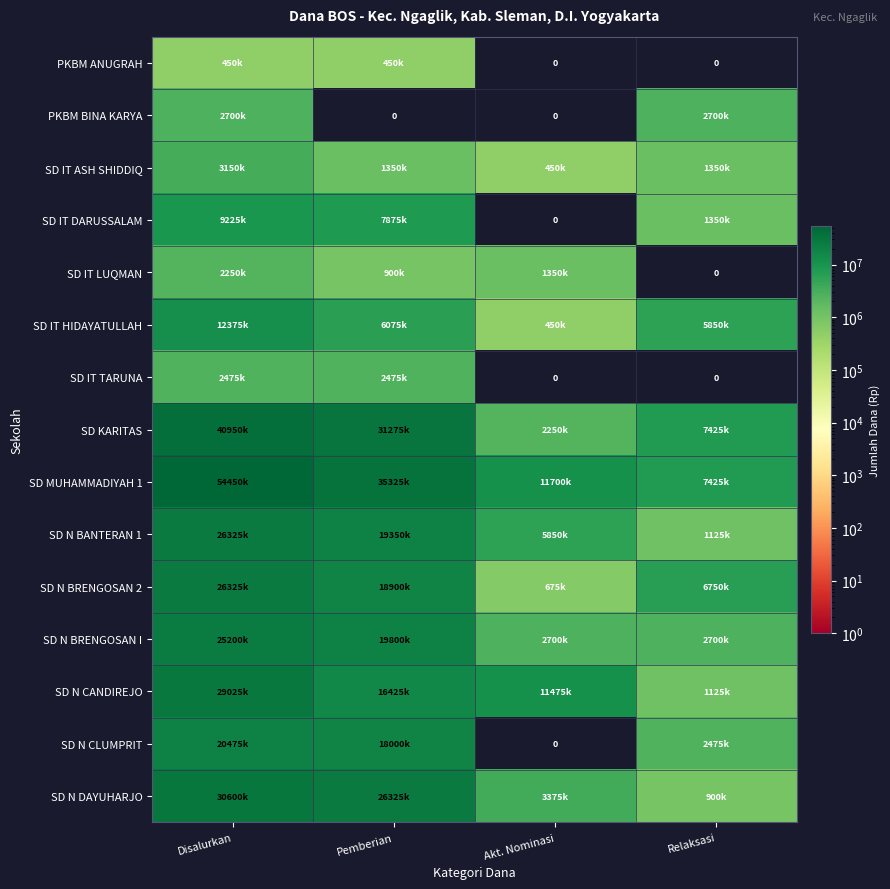

What is the difference between the second highest and minimum values in the SD N BANTERAN 1 series?

18225000